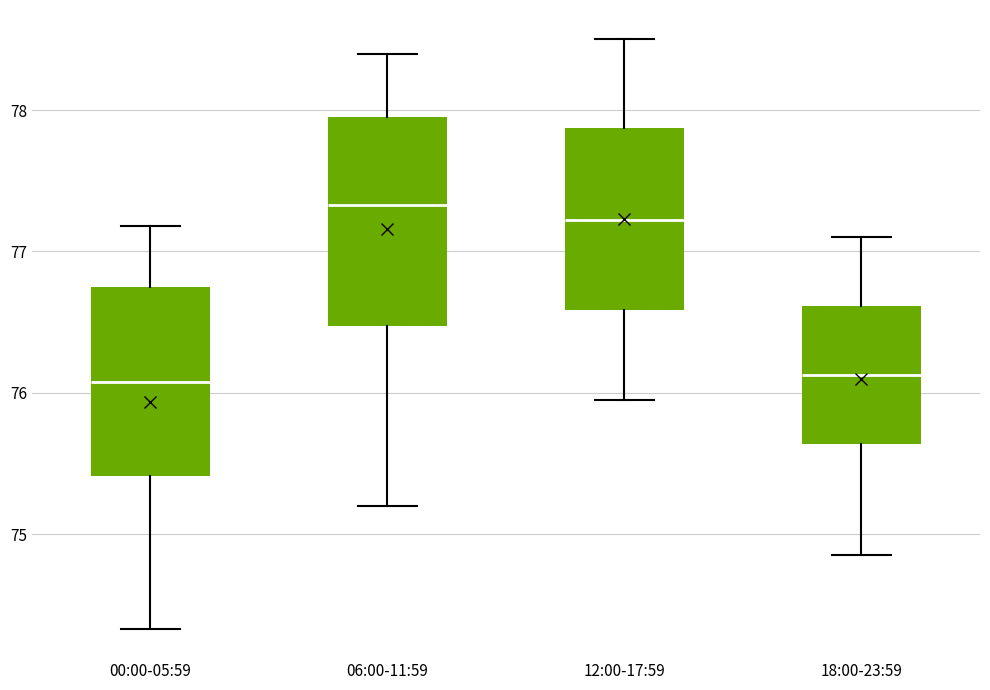

Reading left to right, transcribe this box plot: for each box, give where its median line is, the range the box spans, and where its two whiskers end, as read against the y-axis. The values are not printed on the chart, so give them approximately, as read against the axis.

00:00-05:59: median 76.1, box 75.4 to 76.7, whiskers 74.3 to 77.2
06:00-11:59: median 77.3, box 76.5 to 78.0, whiskers 75.2 to 78.4
12:00-17:59: median 77.2, box 76.6 to 77.9, whiskers 76.0 to 78.5
18:00-23:59: median 76.1, box 75.6 to 76.6, whiskers 74.9 to 77.1